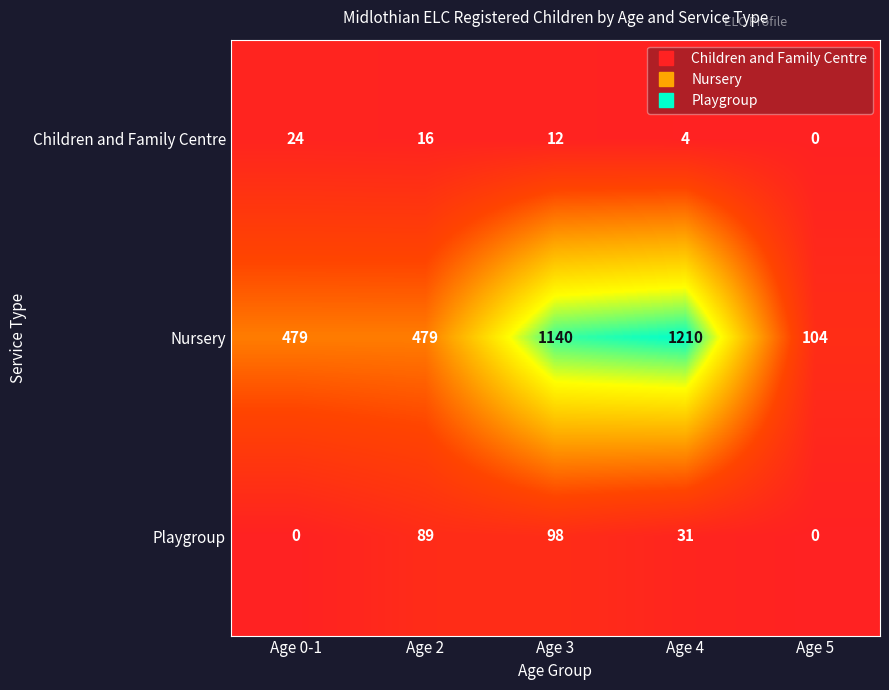

Is it true that Children and Family Centre equals -10 at Age 5?

False